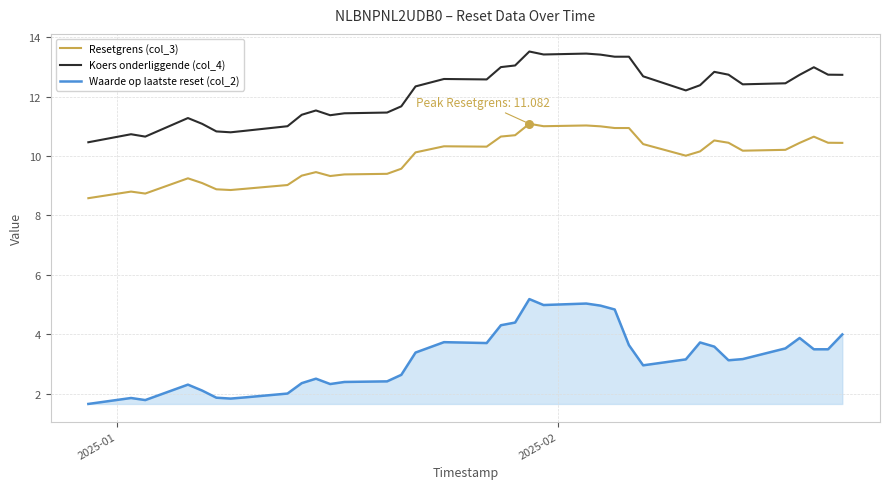

True or false: Waarde op laatste reset (col_2) and Resetgrens (col_3) intersect in this chart.

False